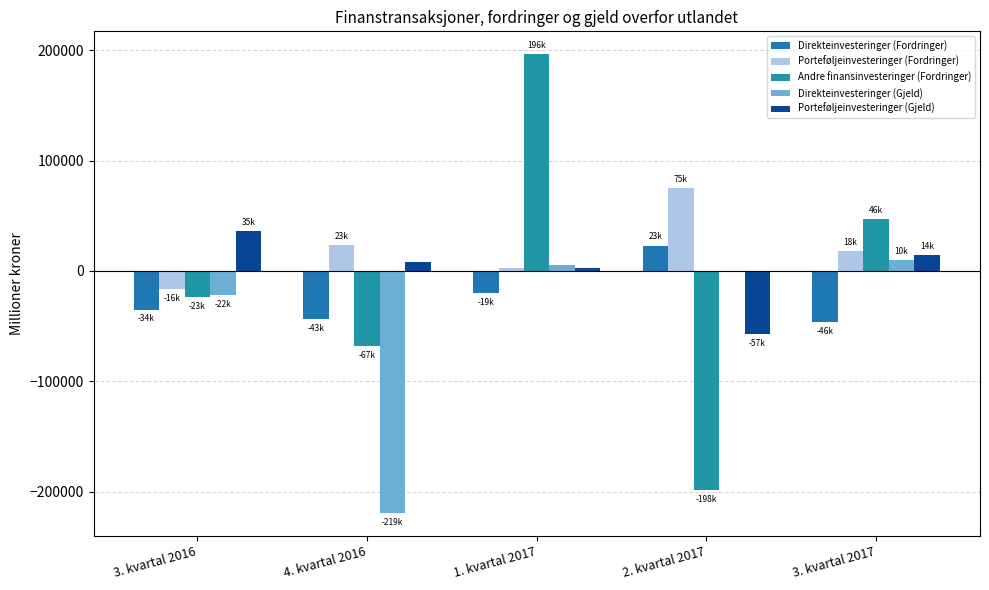

What position from the left is 4. kvartal 2016?

2